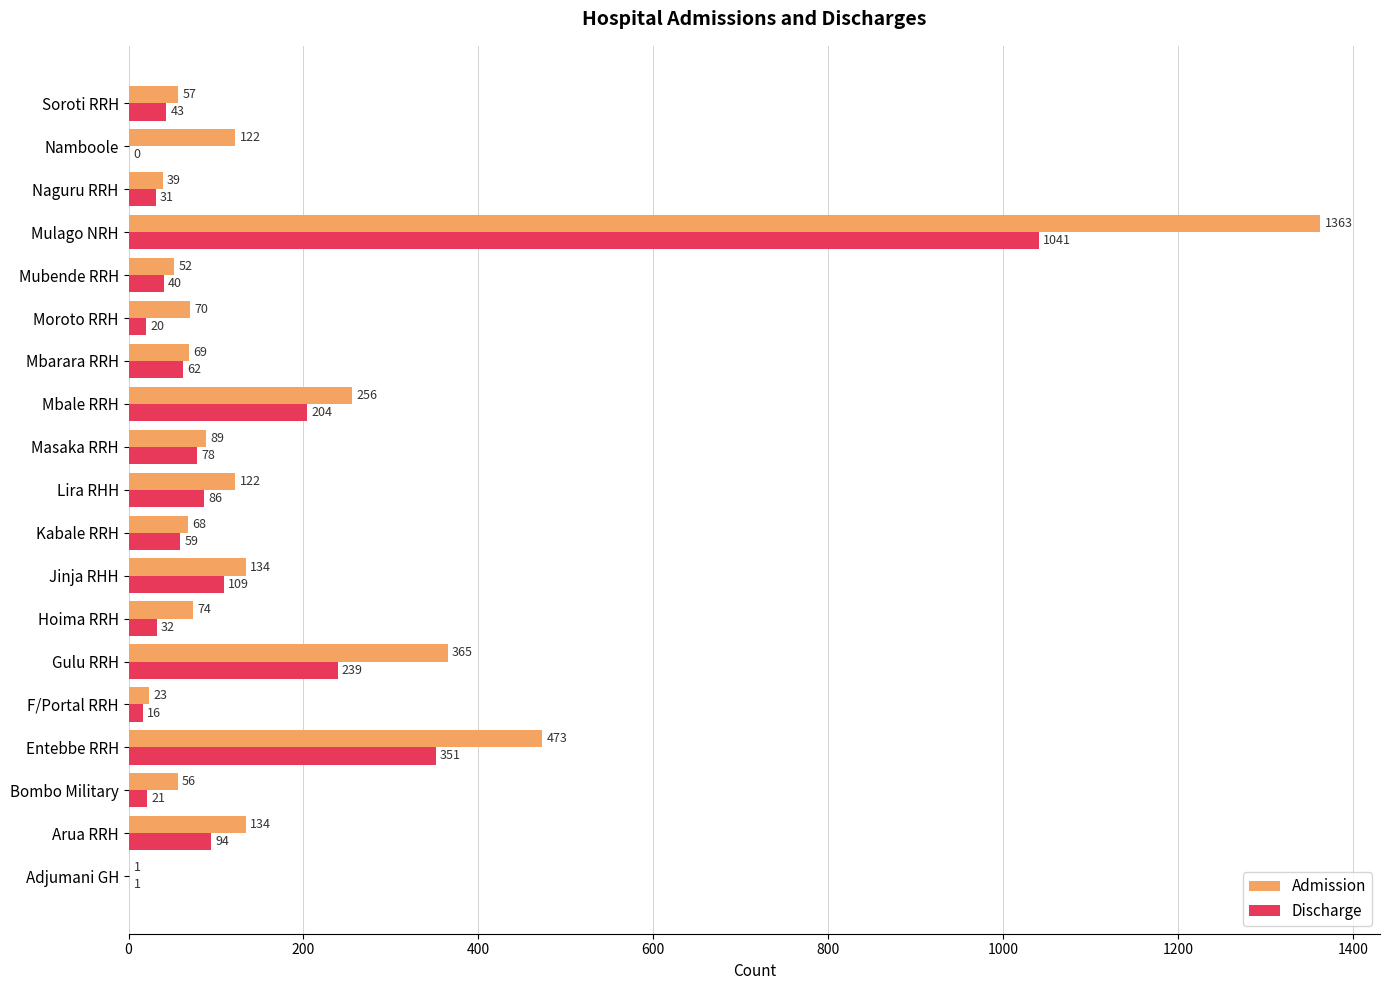

Which series changed the most between Gulu RRH and Naguru RRH?

Admission